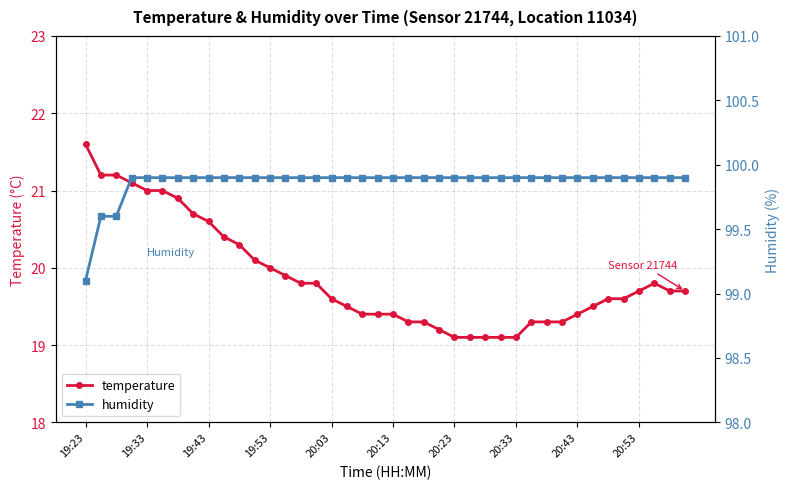

Rank the series by their average value, from highest to lowest.

humidity, temperature